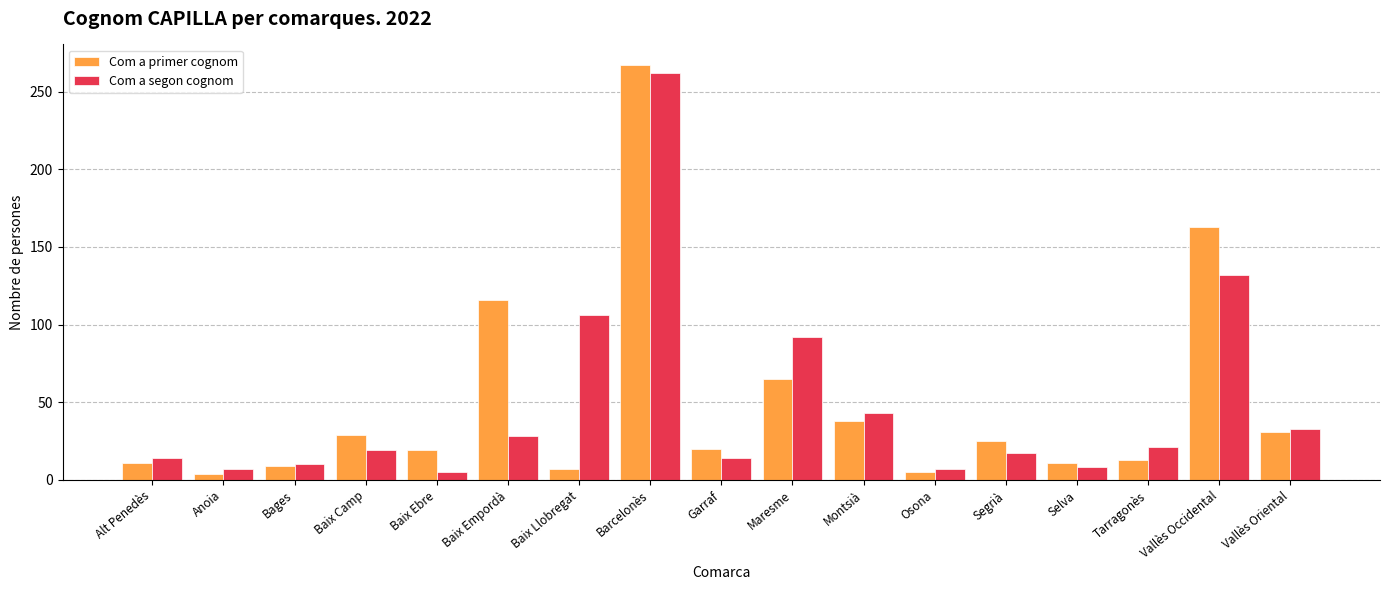

At which category does the chart reach its peak across all series?

Barcelonès